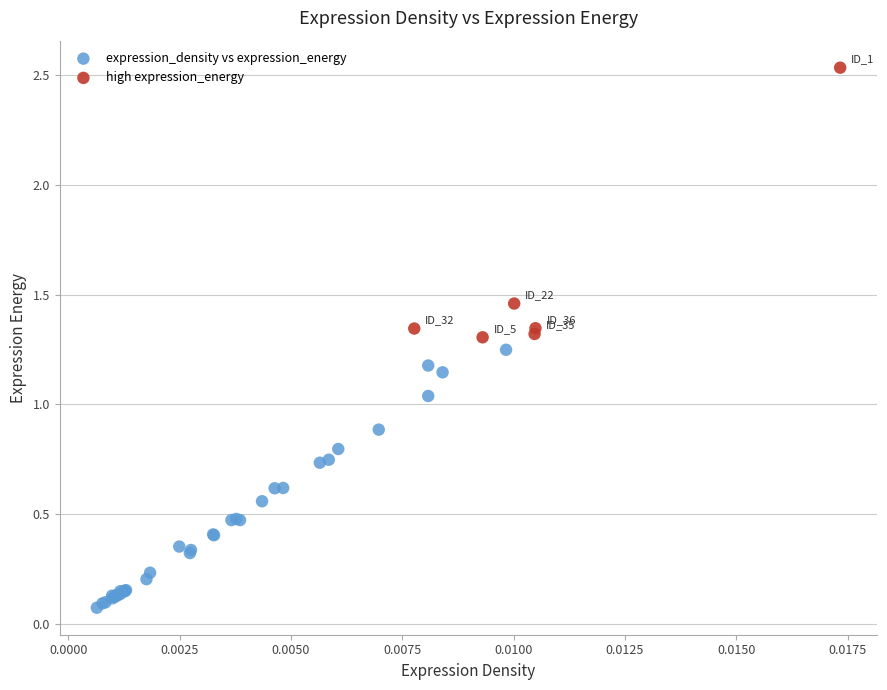

Which series reaches the minimum Y coordinate?

expression_density vs expression_energy